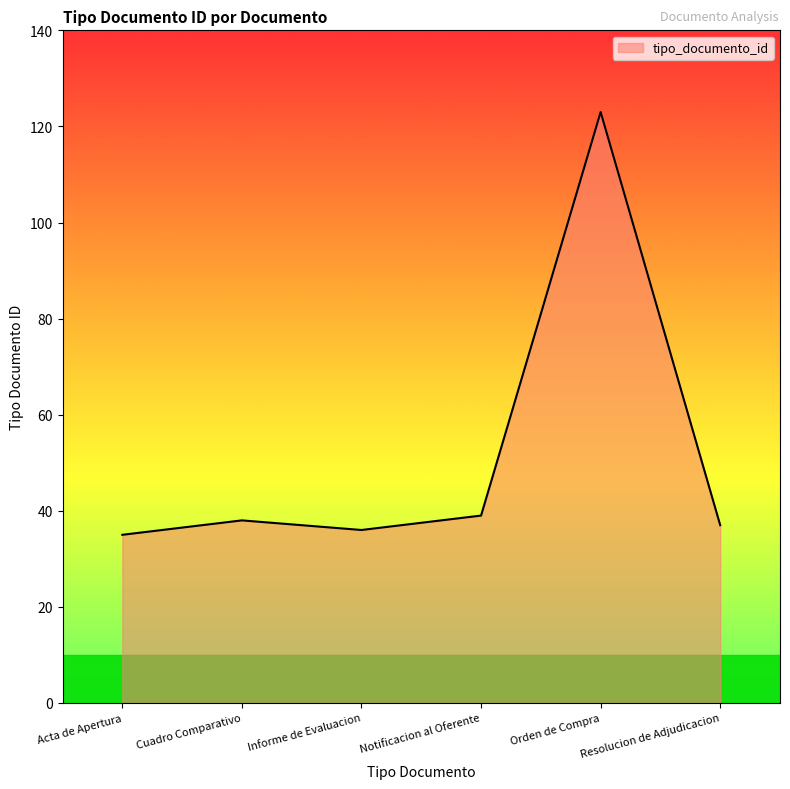

Between Cuadro Comparativo and Acta de Apertura, which is larger?

Cuadro Comparativo